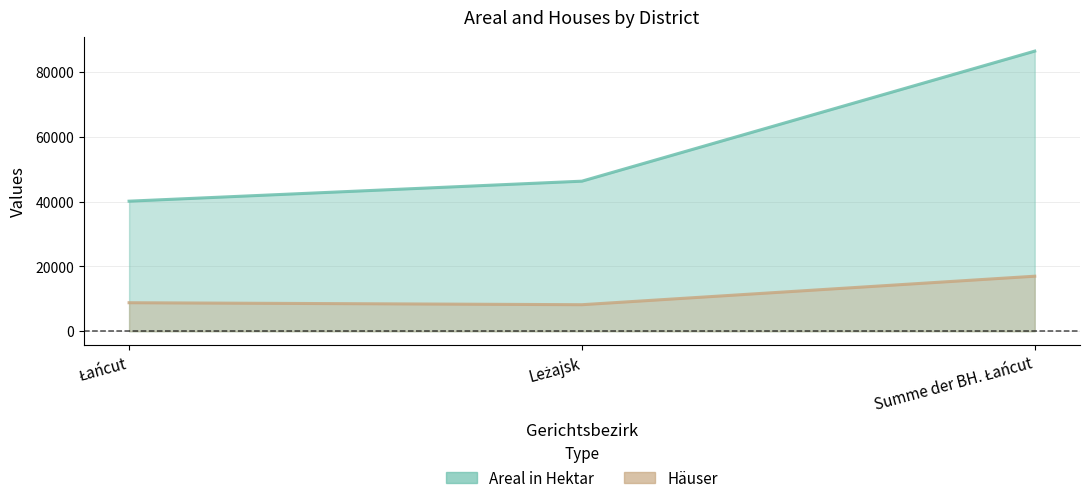

Which series has the widest spread of values?

Areal in Hektar